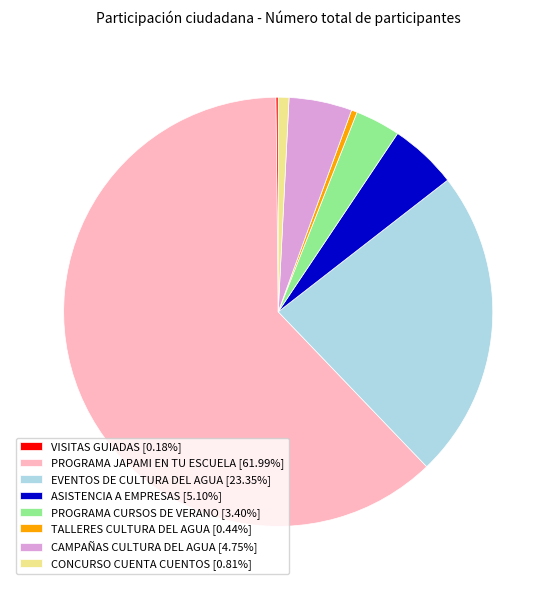

Approximately how many times larger is the value at PROGRAMA JAPAMI EN TU ESCUELA [61.99%] compared to ASISTENCIA A EMPRESAS [5.10%]?

12.2